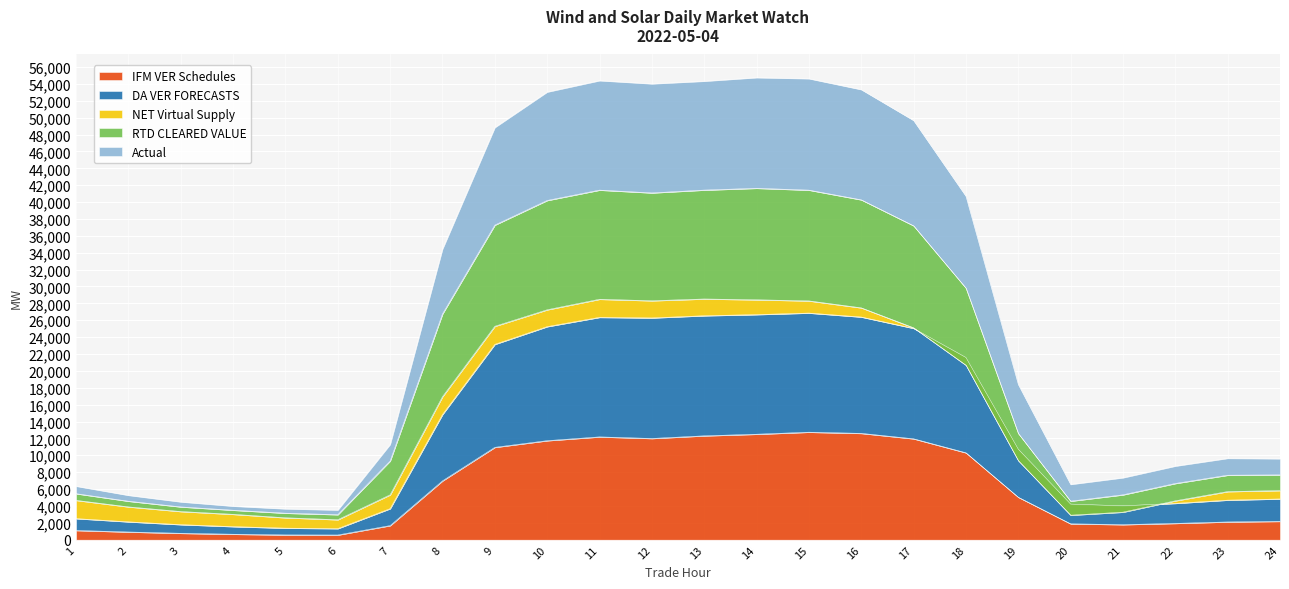

Which series has the widest spread of values?

Actual